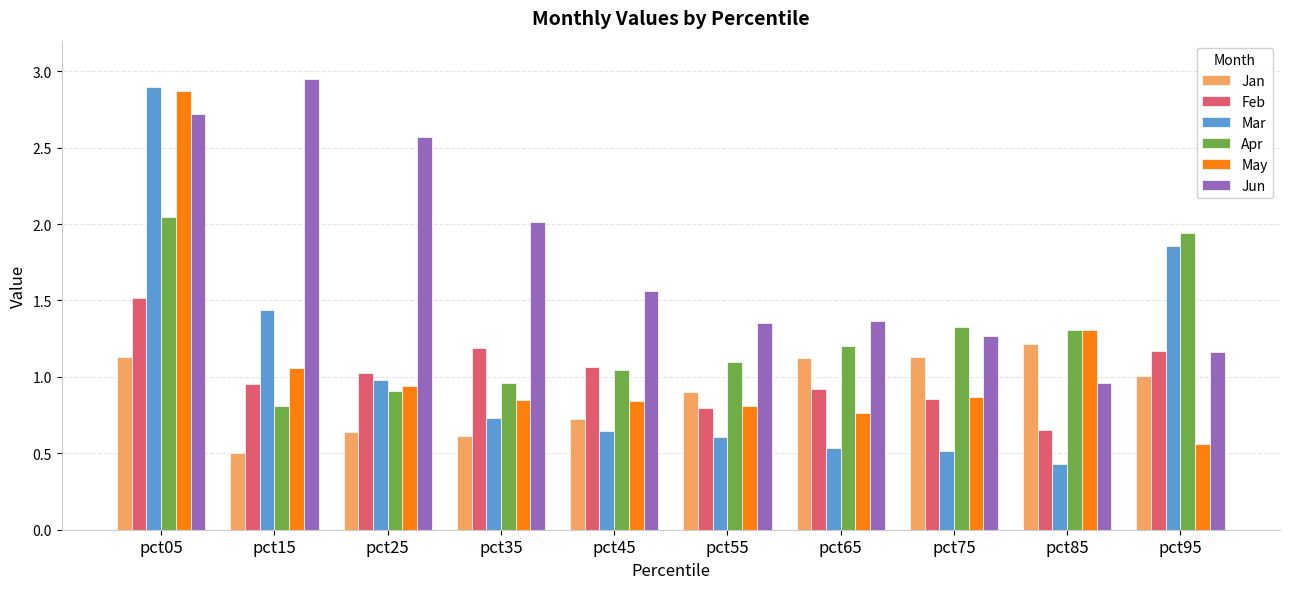

Where is Jan nearest to the value 0?

pct15